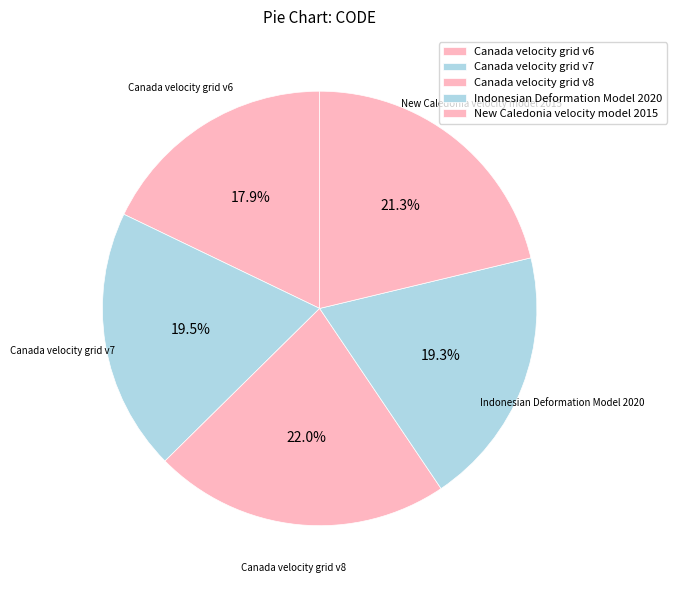

Do Indonesian Deformation Model 2020 and New Caledonia velocity model 2015 together represent more than half of the pie?

No